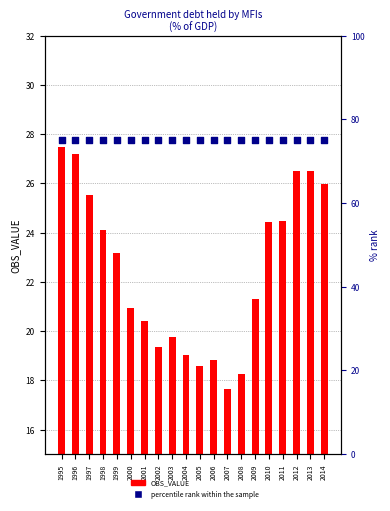

Is the value of OBS_VALUE at 2007 greater than the value of percentile rank within the sample at 2014?

No